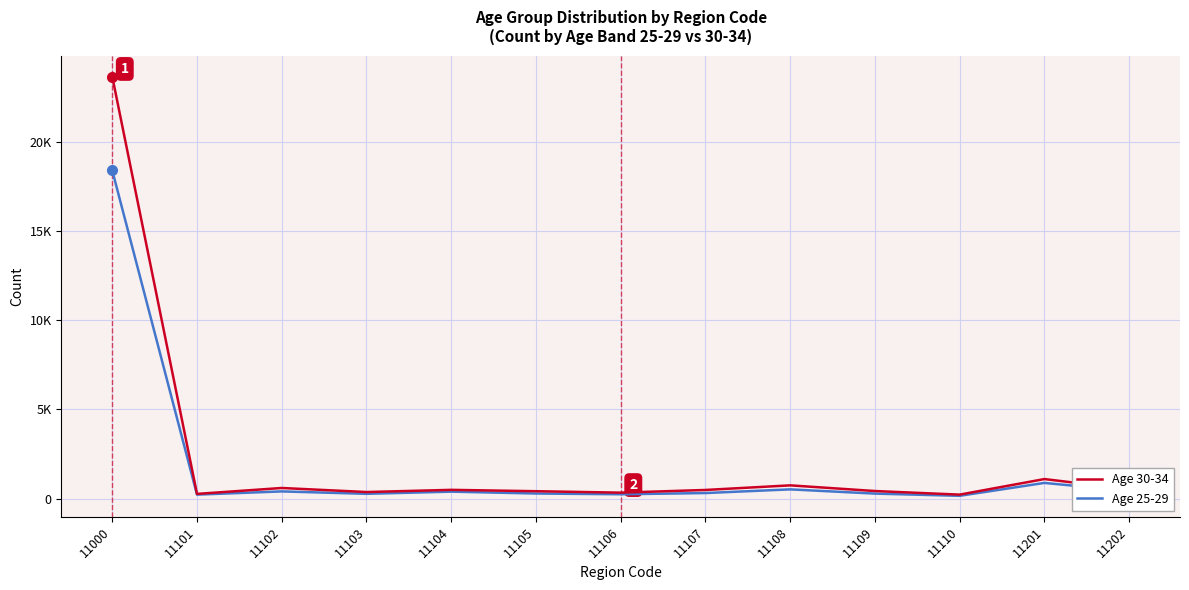

What is the value of the Age 30-34 point at the 9th from the left?

738